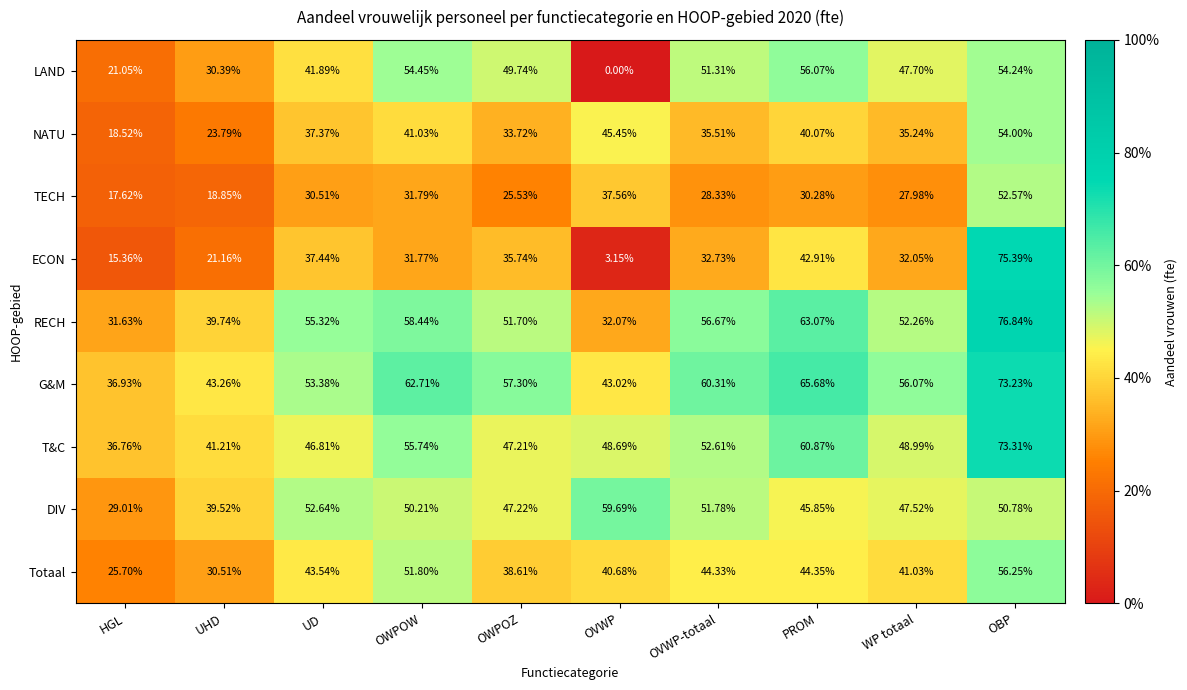

Which category has the highest value in the LAND series?

PROM